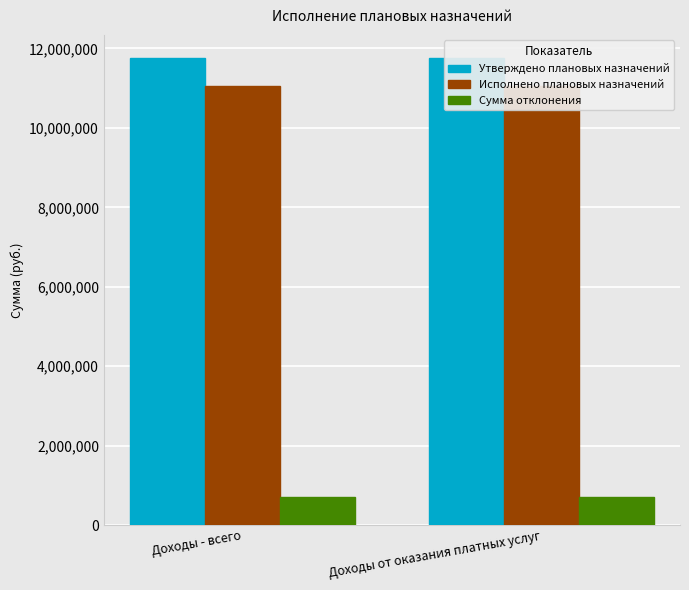

Between Доходы - всего and Доходы от оказания платных услуг, which series saw the biggest shift?

Утверждено плановых назначений